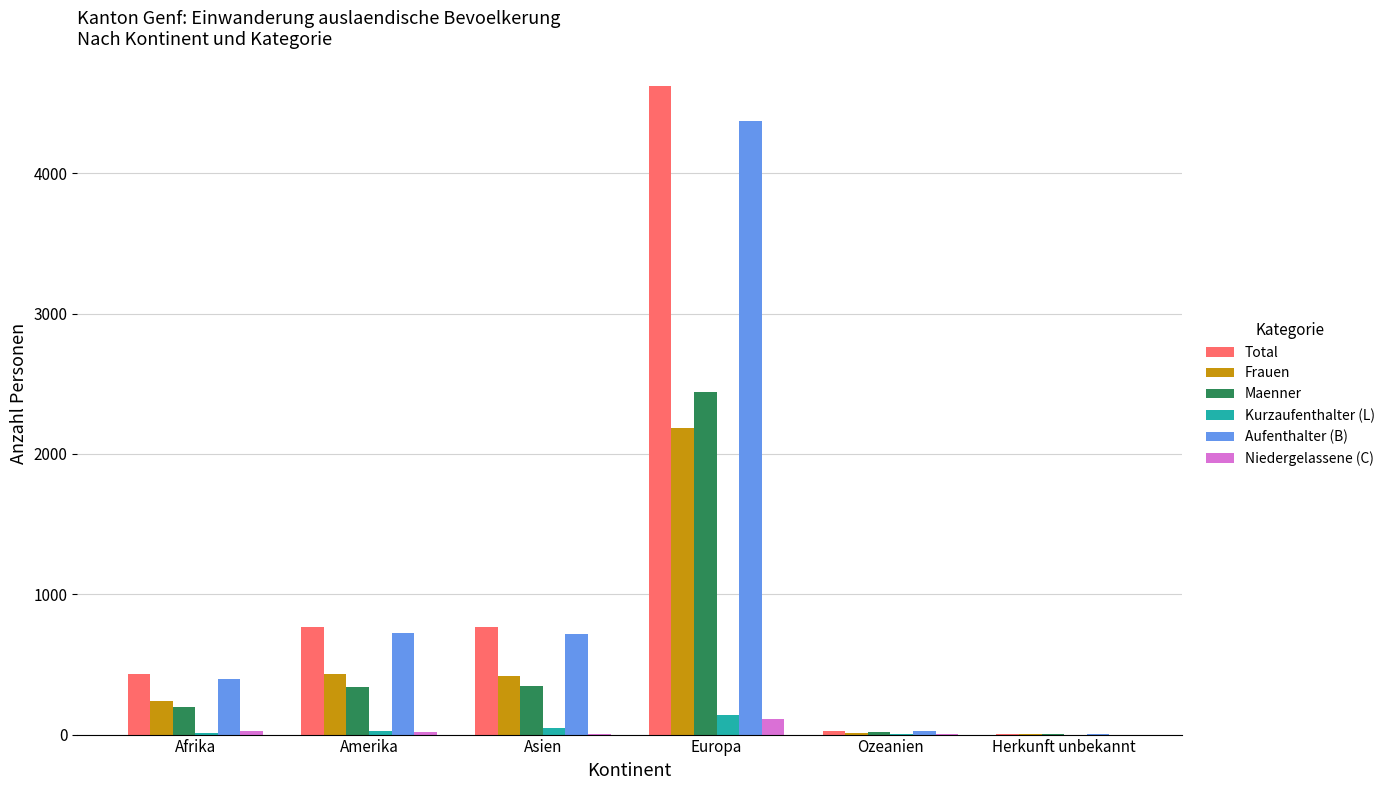

Which label corresponds to the largest value in the chart?

Europa